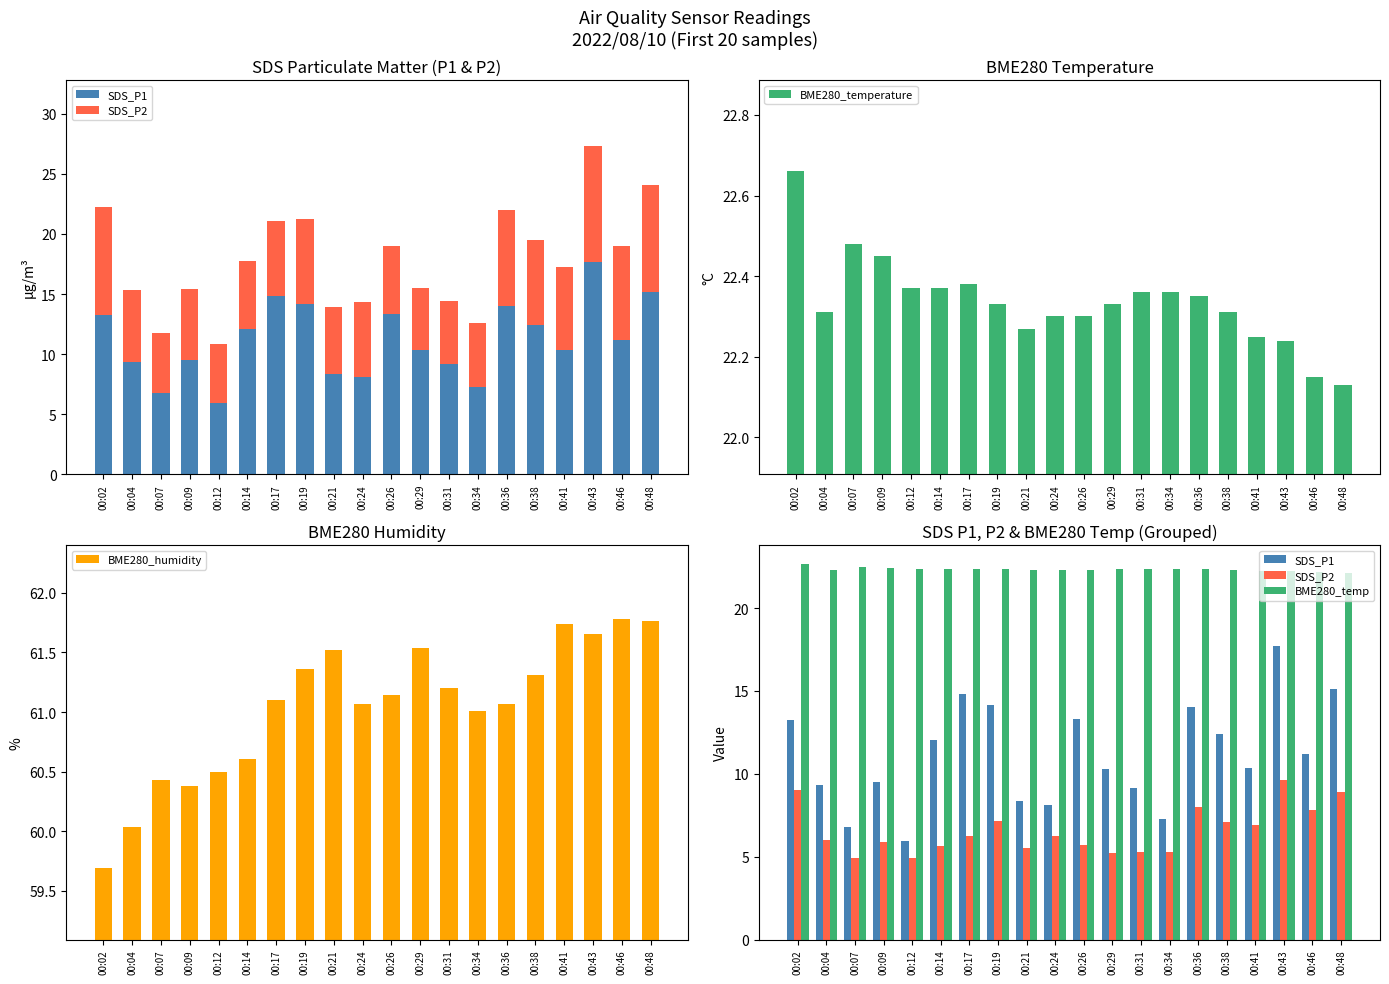

What is the sum of the BME280_temperature values at 00:26 and 00:21?

44.6